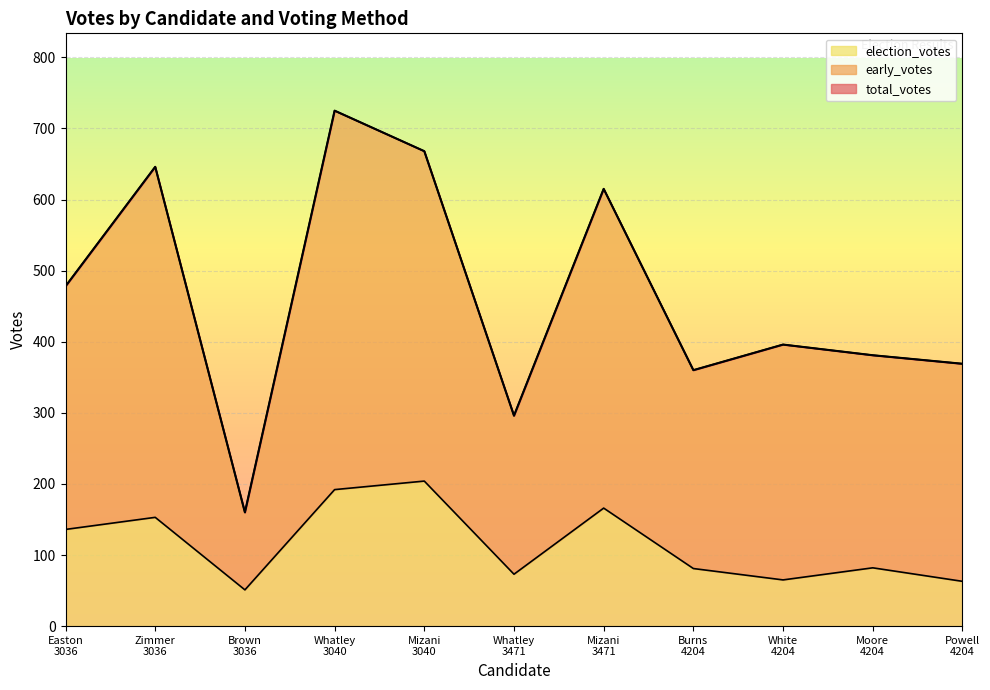

Between Easton
3036 and Burns
4204, which is larger?

Easton
3036